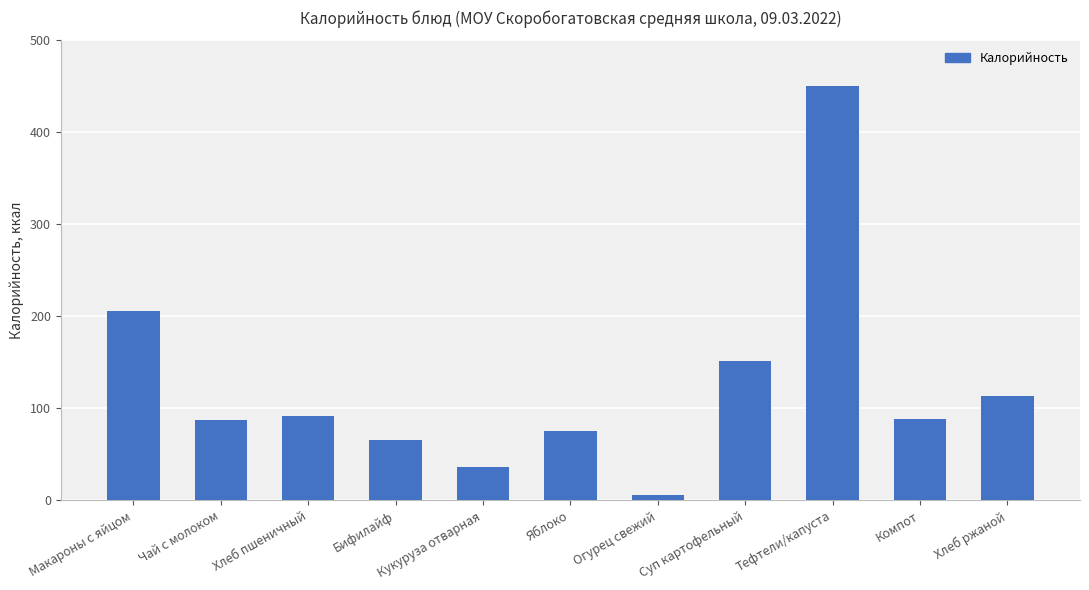

What is the difference between the second highest and minimum values?

200